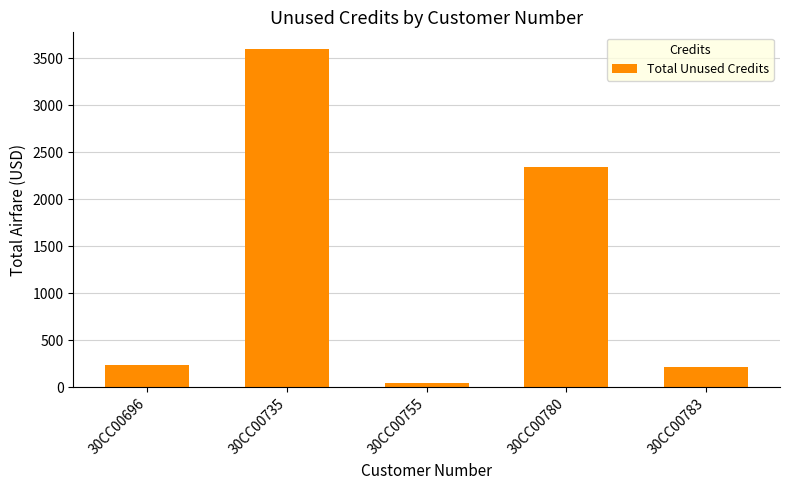

Is it true that the value at 30CC00735 is 3597.1?

True